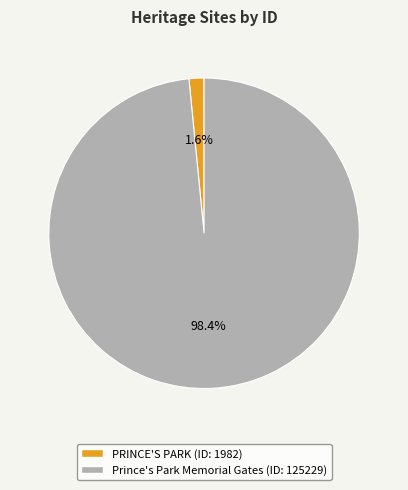

To the nearest percent, what portion does PRINCE'S PARK represent?

2%